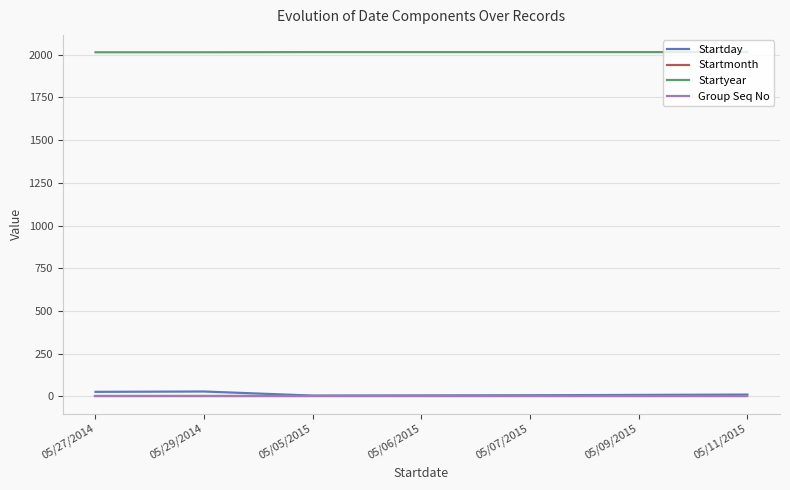

Which series has the widest spread of values?

Startday